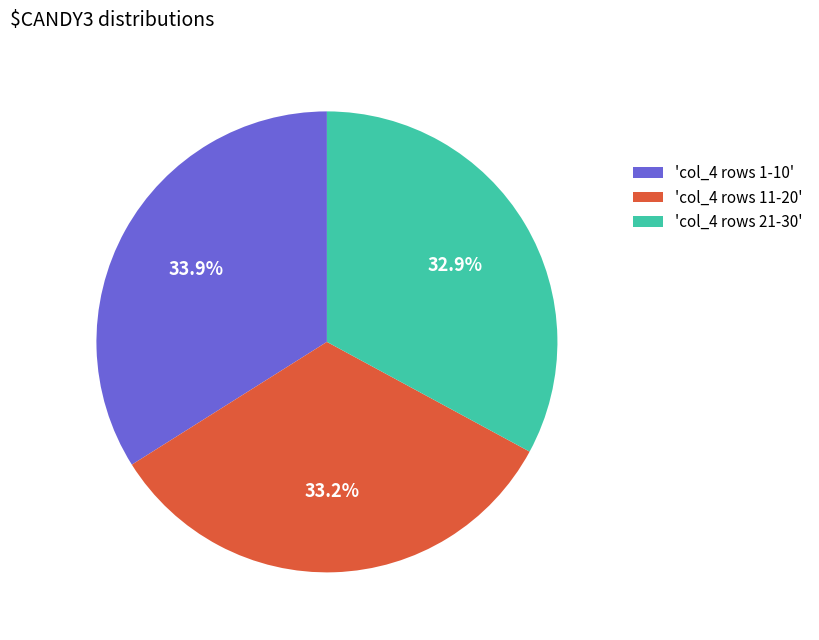

Do 'col_4 rows 1-10' and 'col_4 rows 21-30' together represent more than half of the pie?

Yes